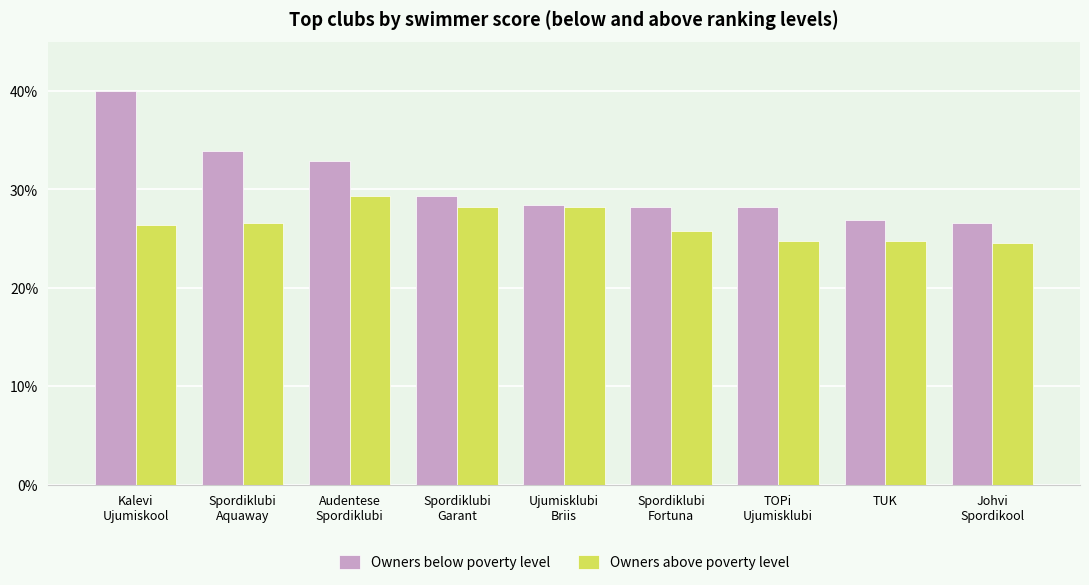

What is the approximate value of Owners above poverty level at Spordiklubi
Garant?

28.2